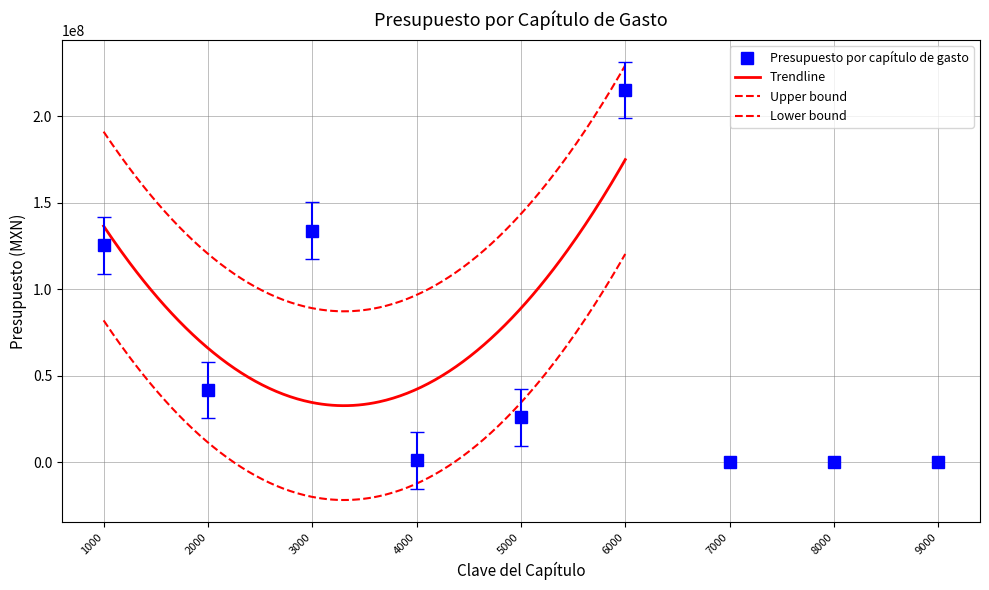

Is this an area chart (filled region under the line)?

No